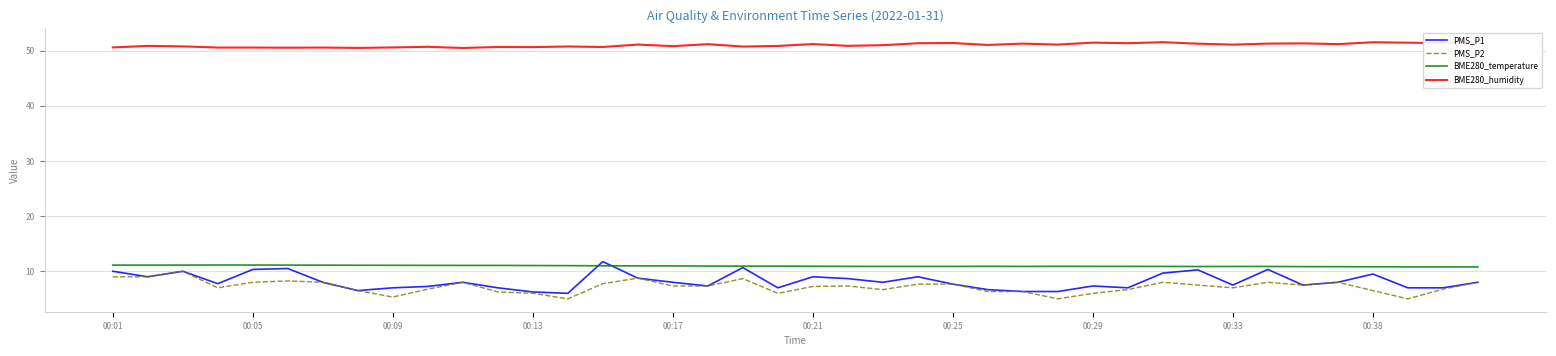

True or false: BME280_temperature and PMS_P2 cross at least once.

False